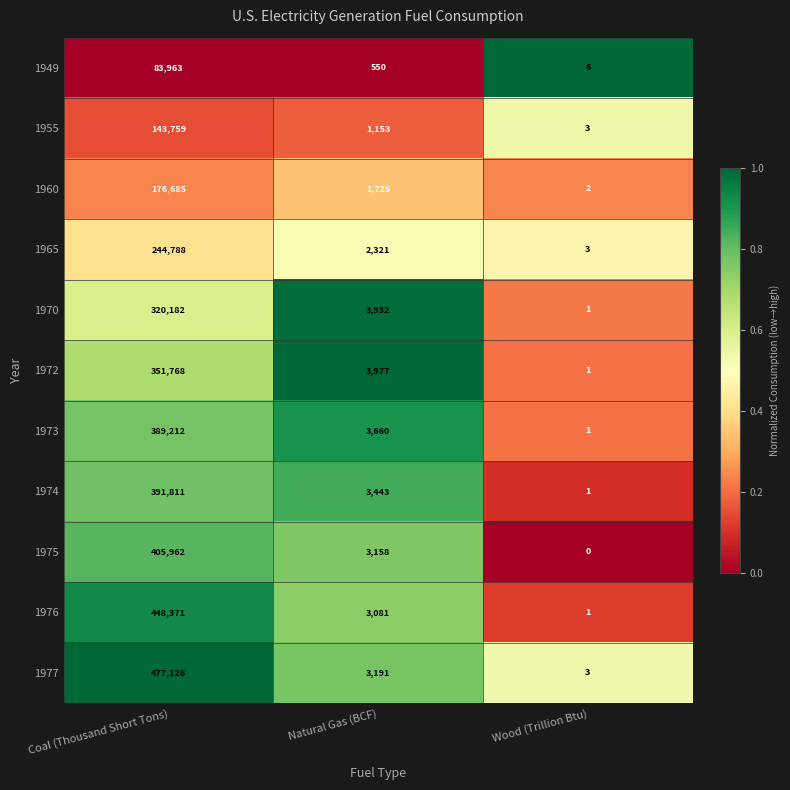

Which series has the widest spread of values?

1977